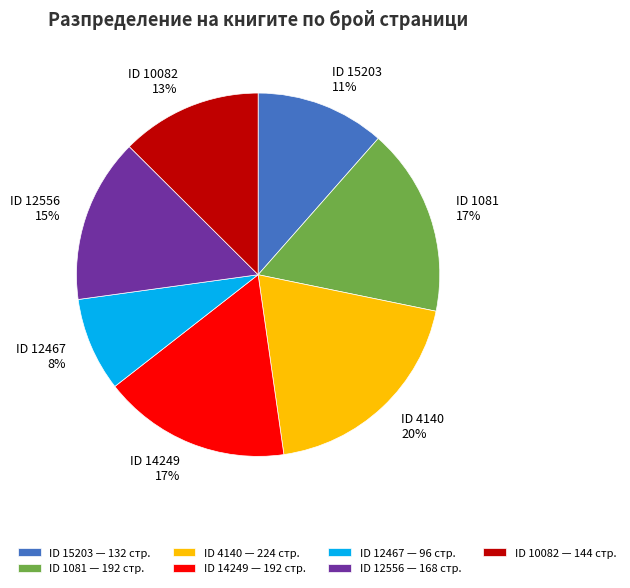

Count the number of slices in the pie.

7